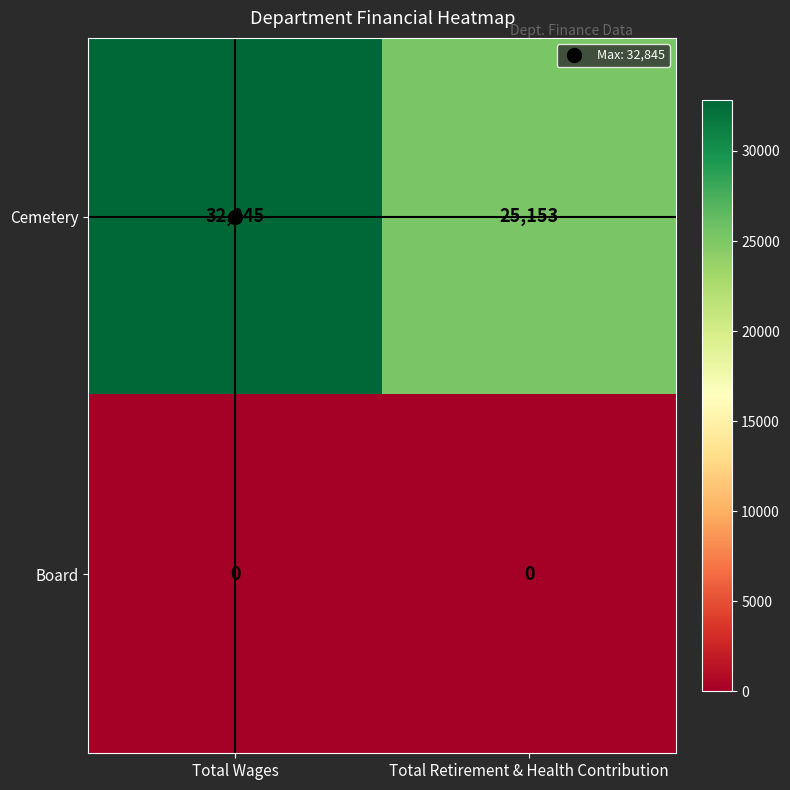

What is the approximate value of Cemetery at Total Retirement & Health Contribution?

25153